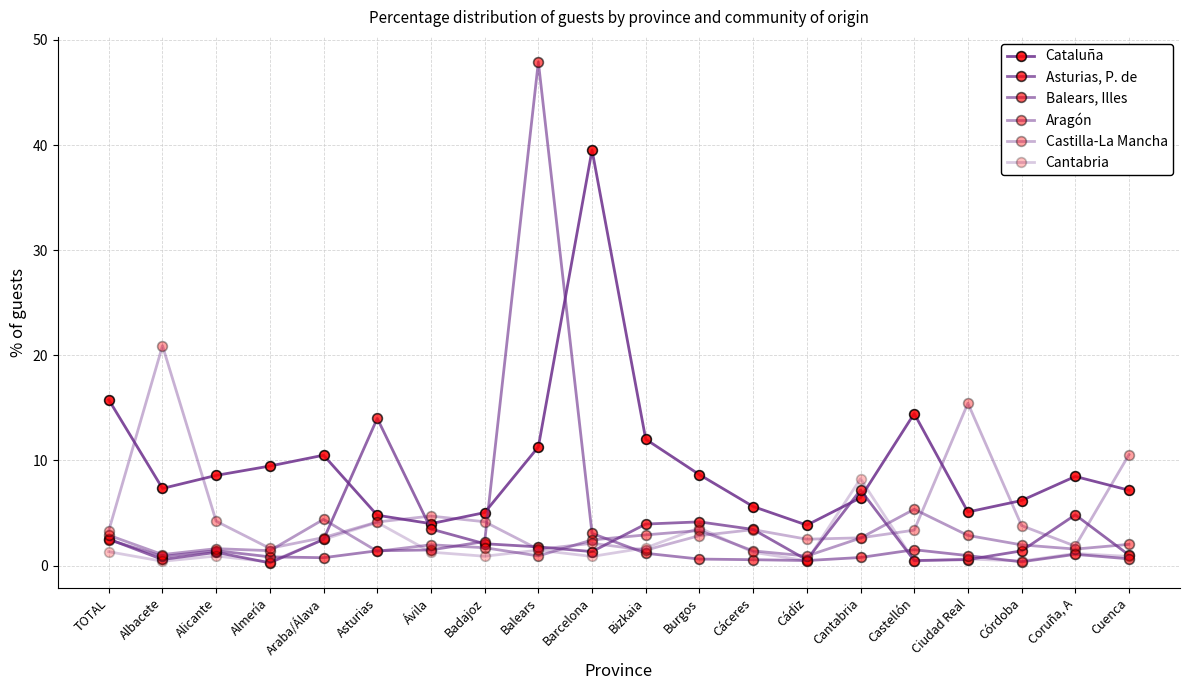

What is the difference between the highest and lowest values at Córdoba?

5.8